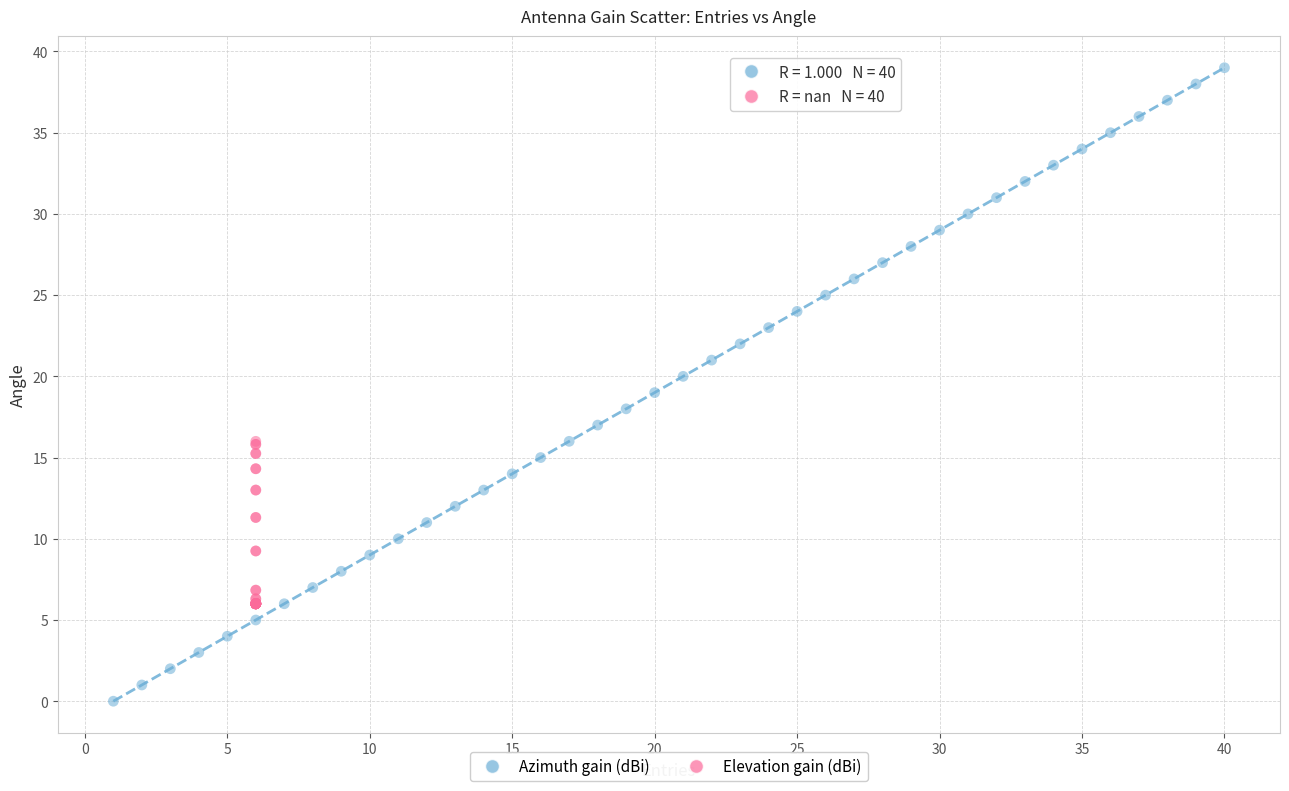

Which series reaches the maximum Y coordinate?

Azimuth gain (dBi)